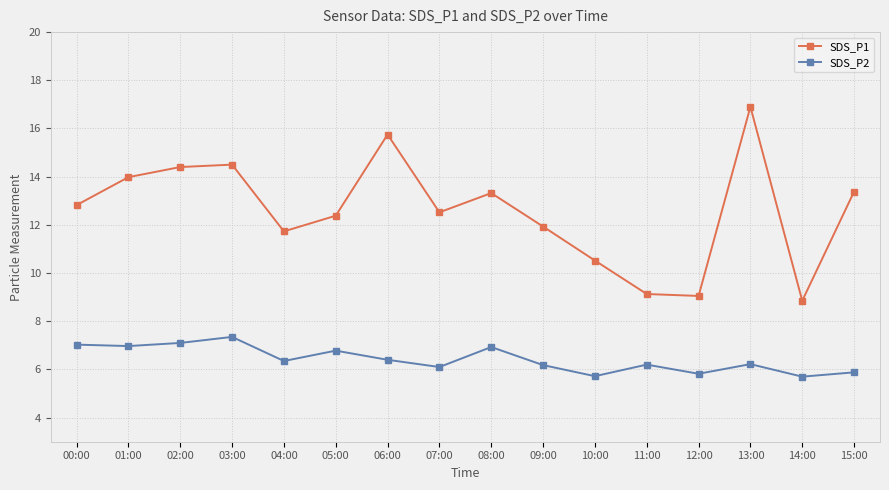

Is the value of SDS_P2 at 11:00 greater than the value of SDS_P1 at 13:00?

No